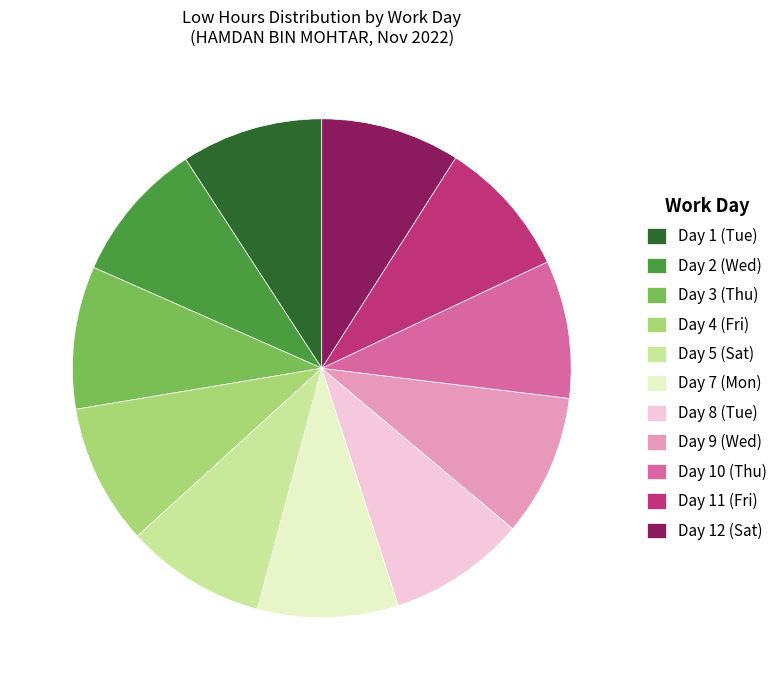

Is Day 11 (Fri) the majority of the pie?

No